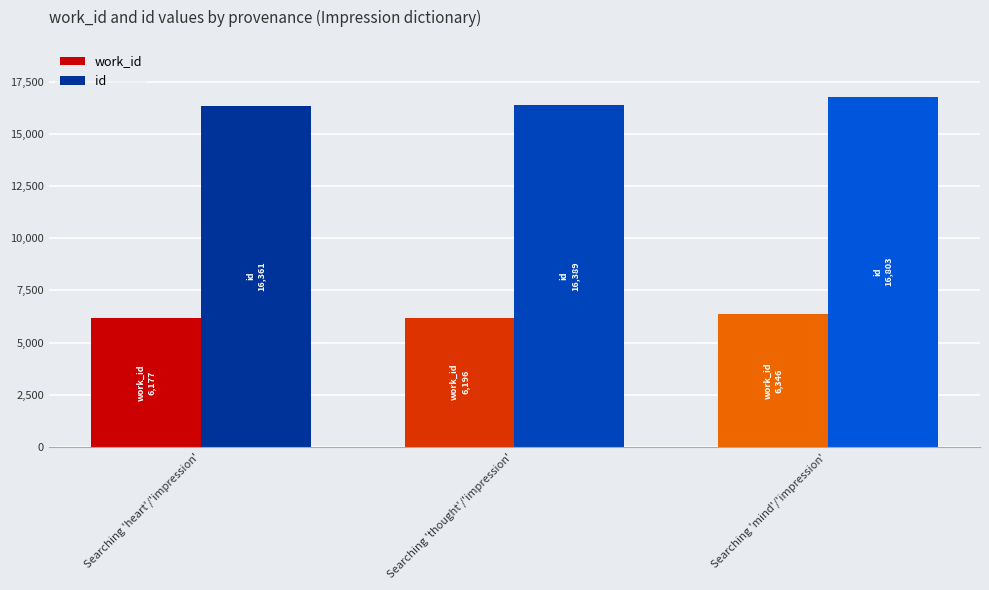

What is the value of the work_id bar at the 2nd from the left?

6196